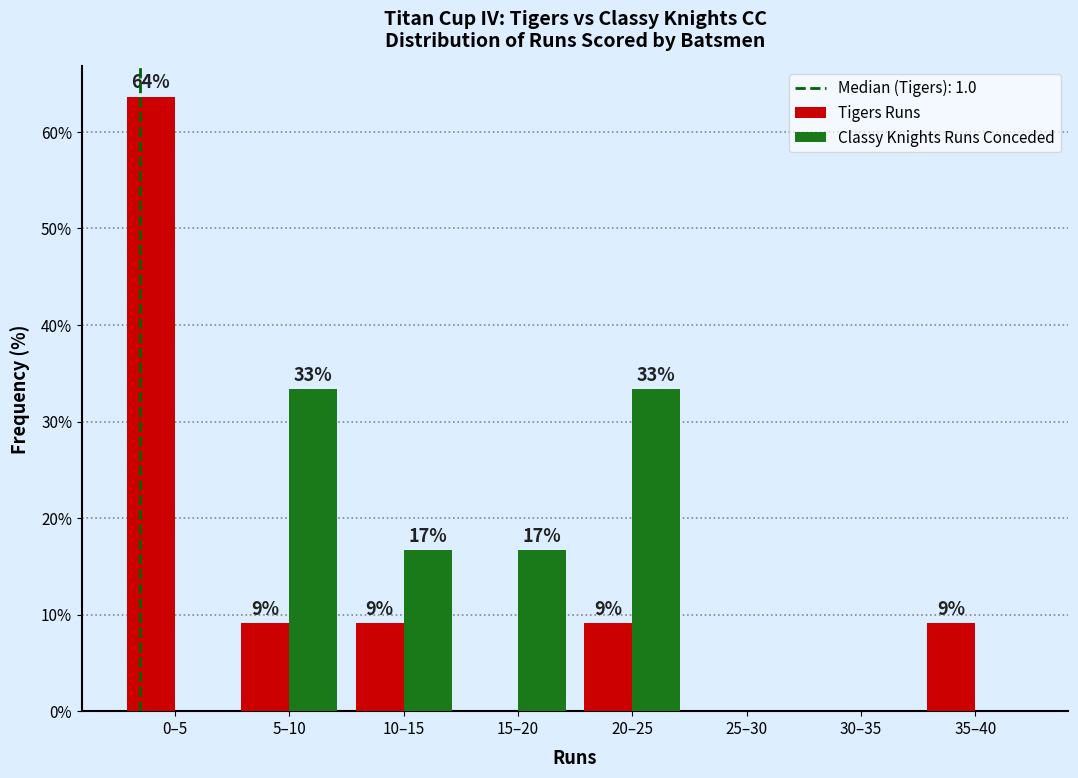

How many groups of bars are there?

8